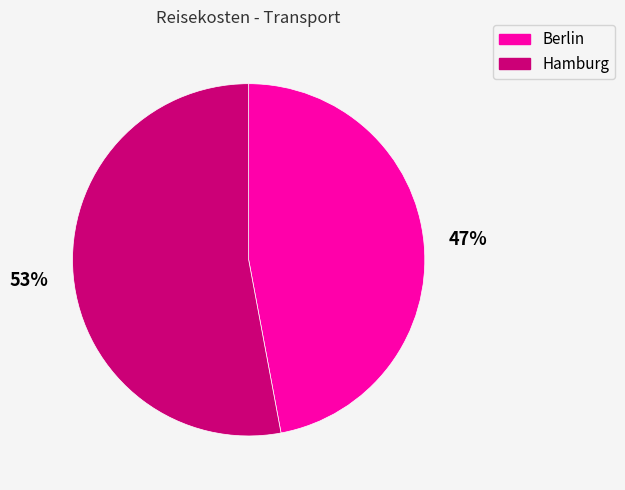

Is it true that Berlin is 47% of the pie?

True